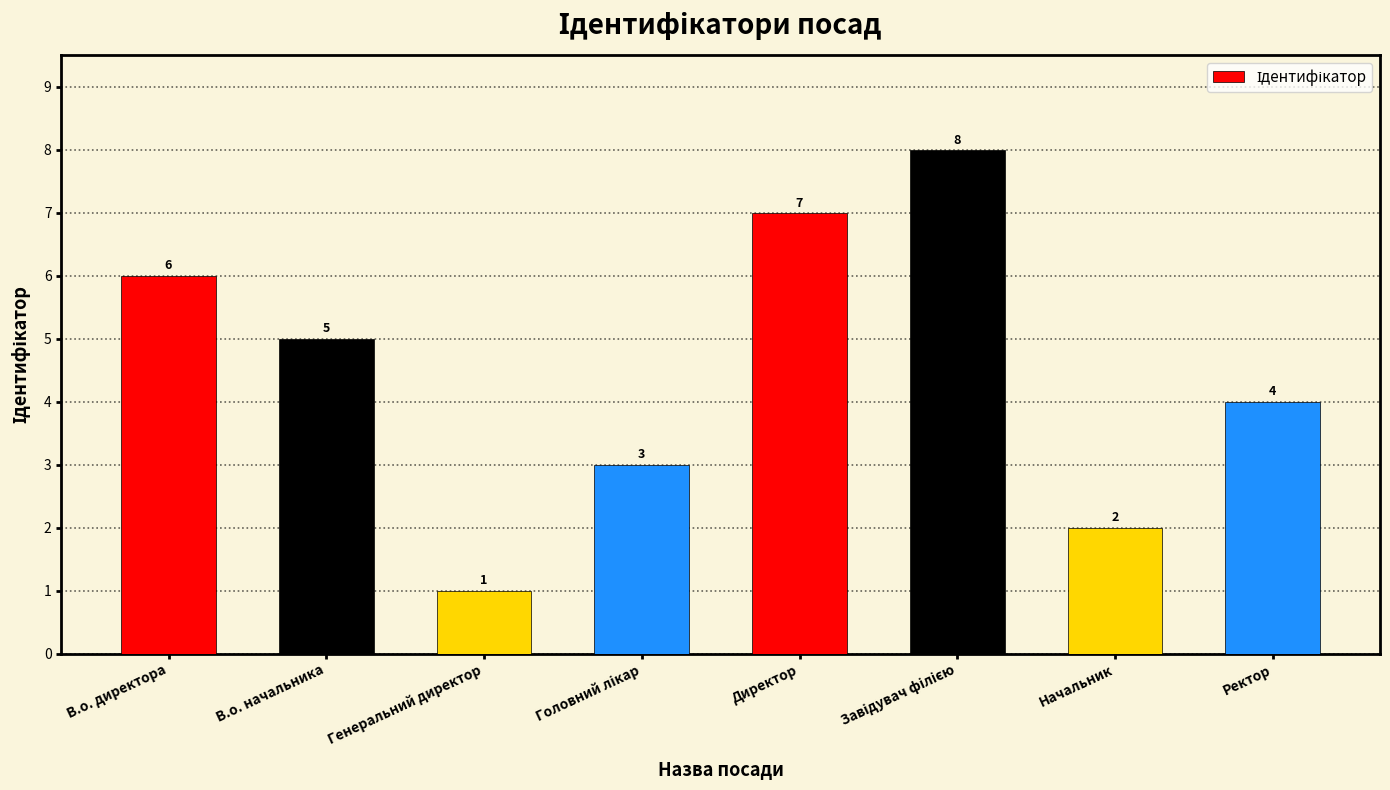

Read the value at Ректор.

4